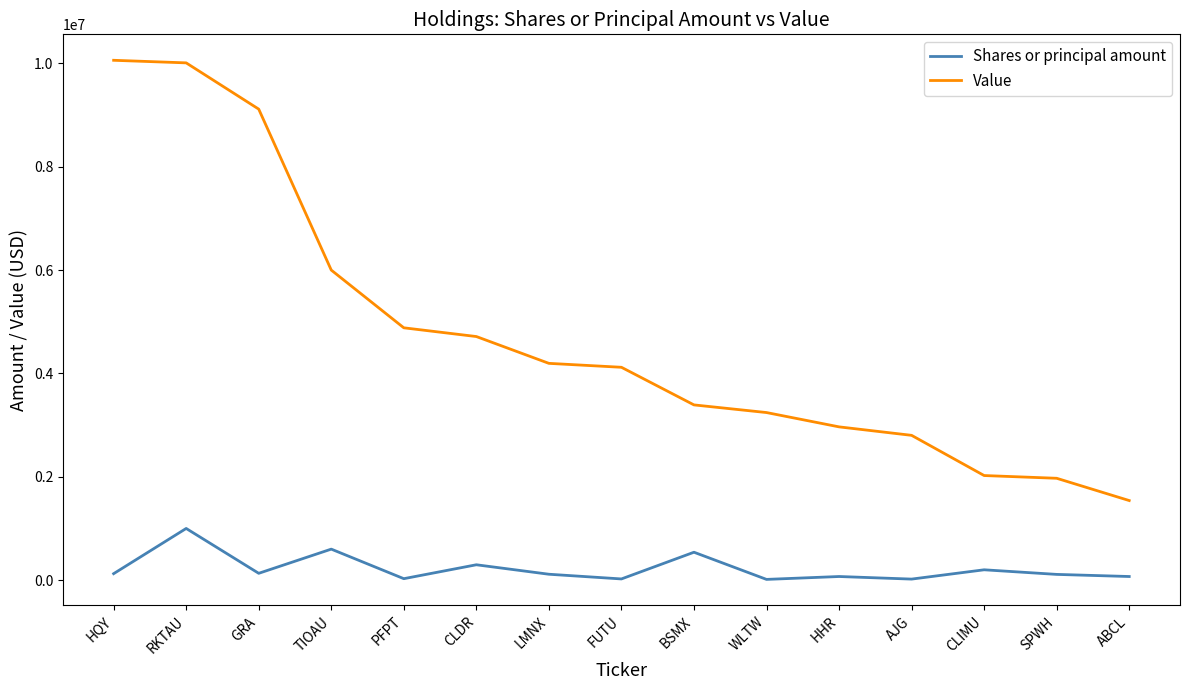

What value does the Shares or principal amount series have at CLDR?

297200